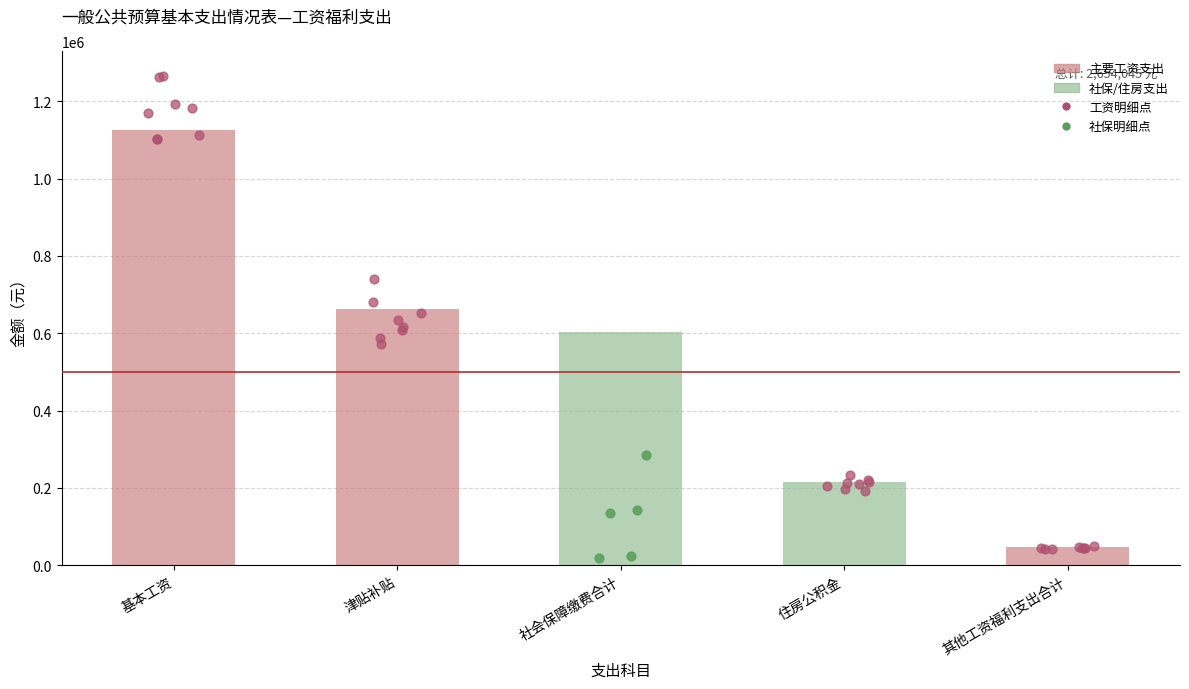

Between 住房公积金 and 津贴补贴, which is larger?

津贴补贴